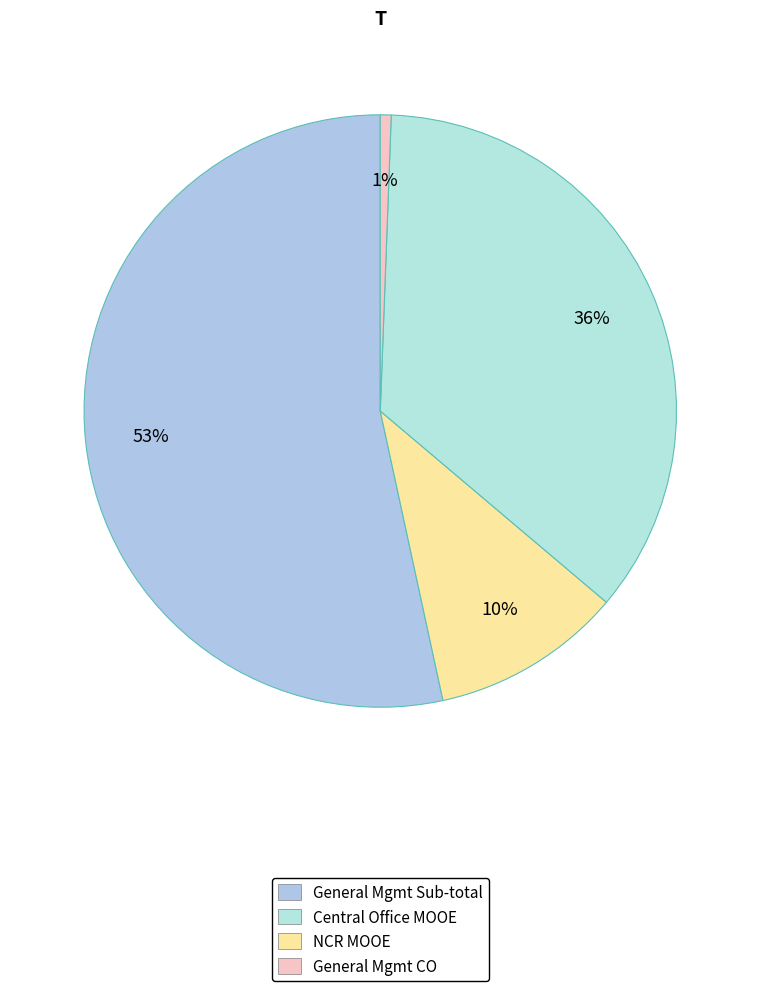

Which category has the biggest portion of the pie?

General Mgmt Sub-total